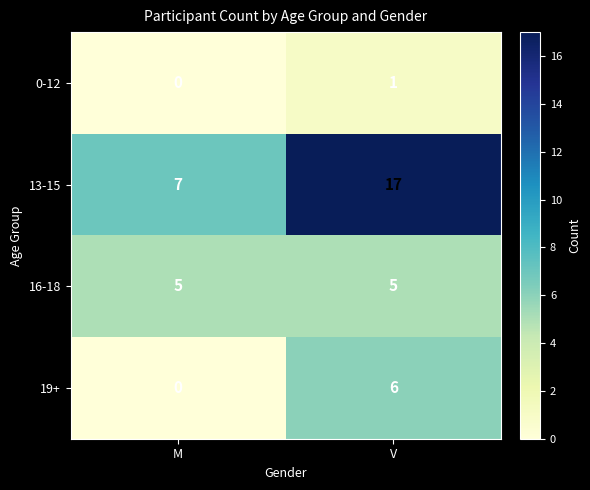

How many distinct data groups are displayed?

4